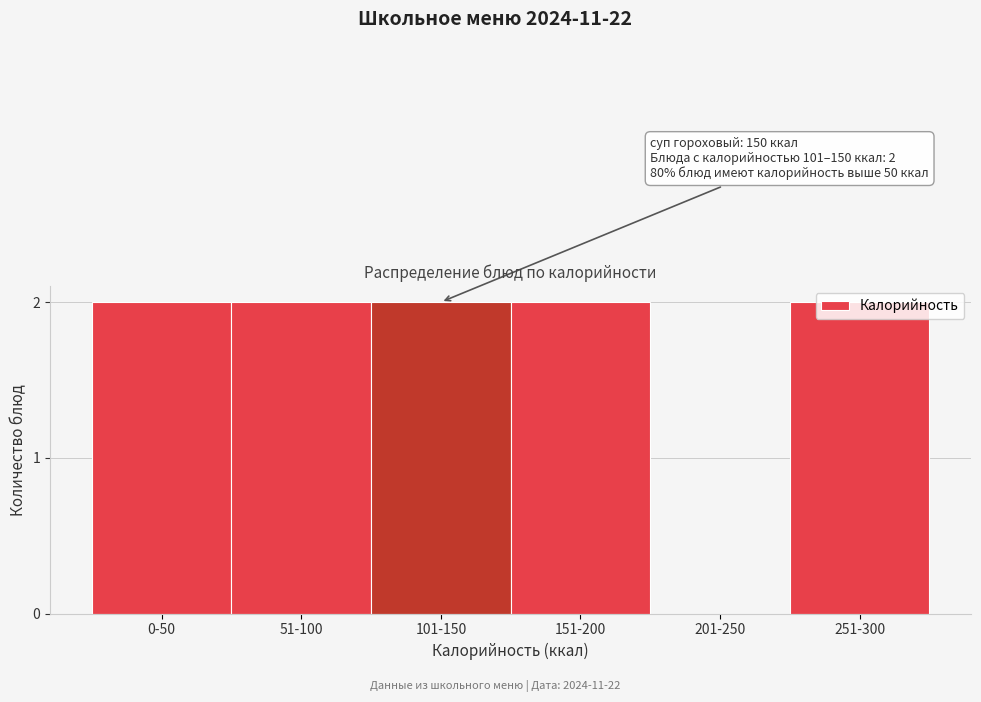

Is it true that the value at 201-250 is 0?

True